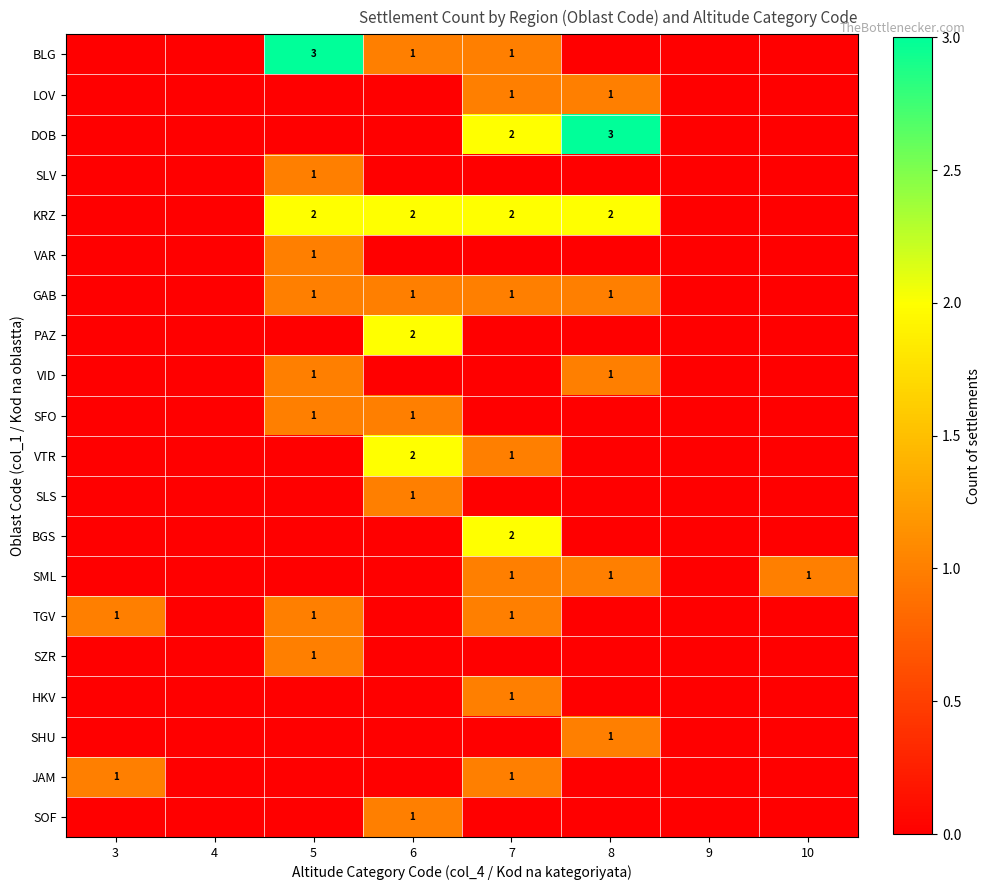

True or false: TGV has a value of 1 at 5.

True